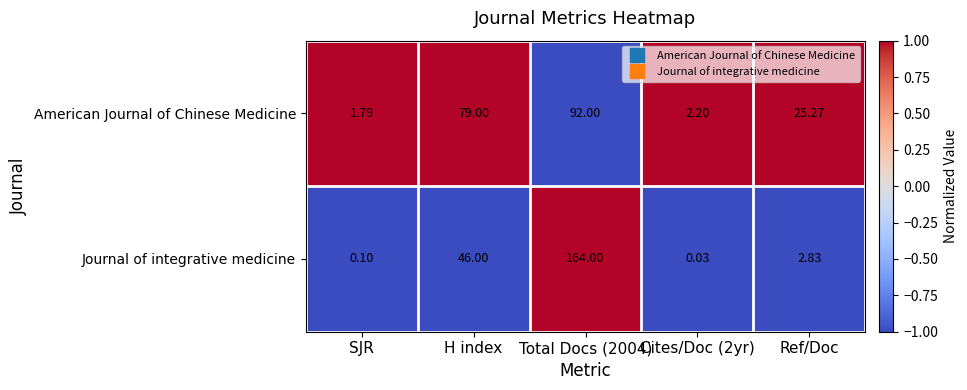

How many data points in Journal of integrative medicine are above 2?

3